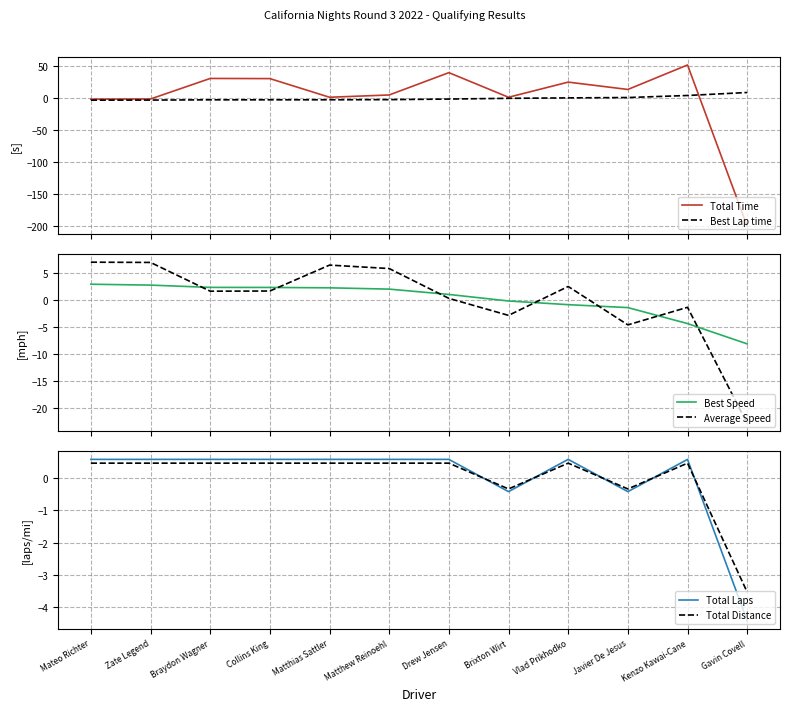

What are all the series names shown in the legend?

Total Time, Best Lap time, Best Speed, Average Speed, Total Laps, Total Distance